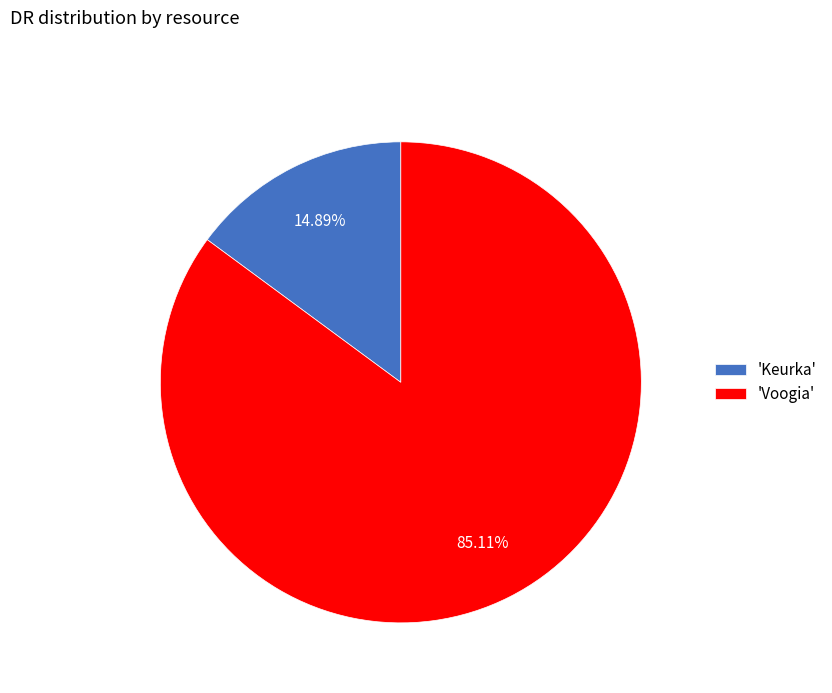

Does any single category account for the majority?

Yes